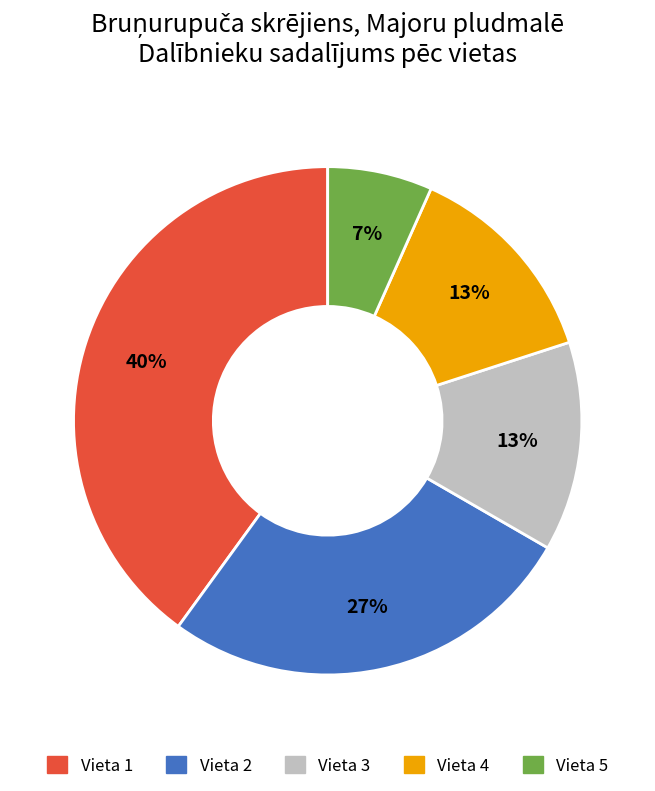

How many segments does this pie chart have?

5